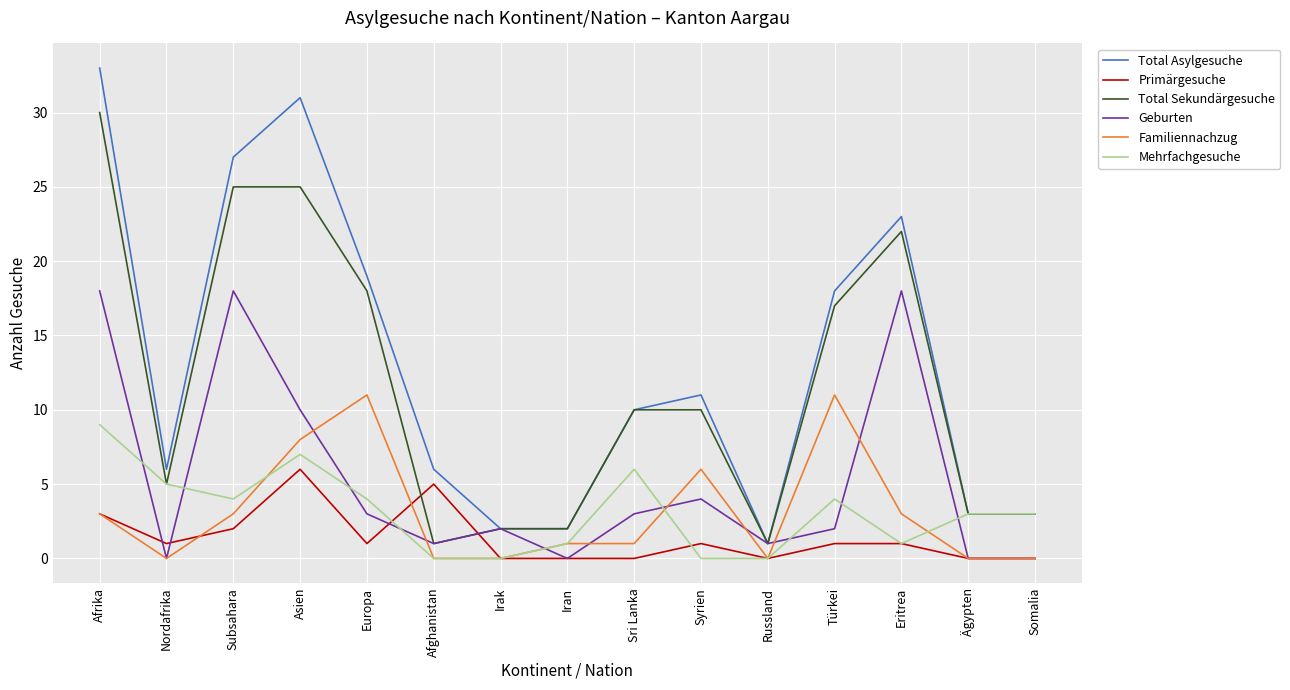

Which category has the lowest value in the Total Asylgesuche series?

Russland